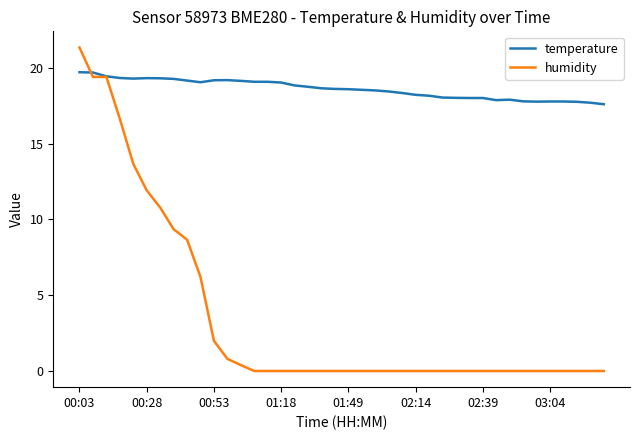

Rank the series by their maximum value, from lowest to highest.

temperature, humidity